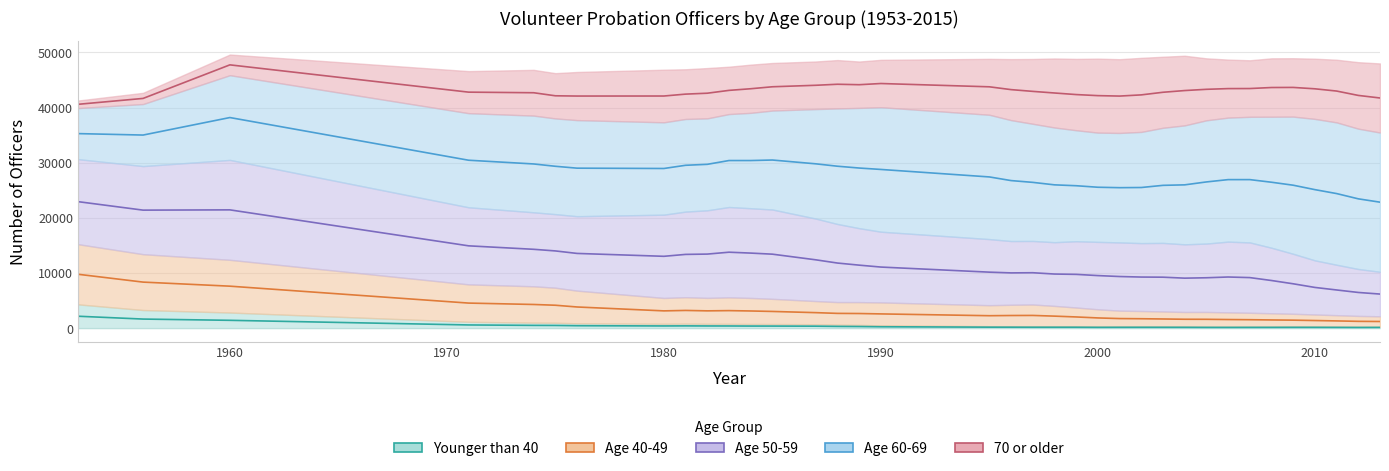

What is the difference between the maximum and second lowest values in the Age 60-69 series?

14567